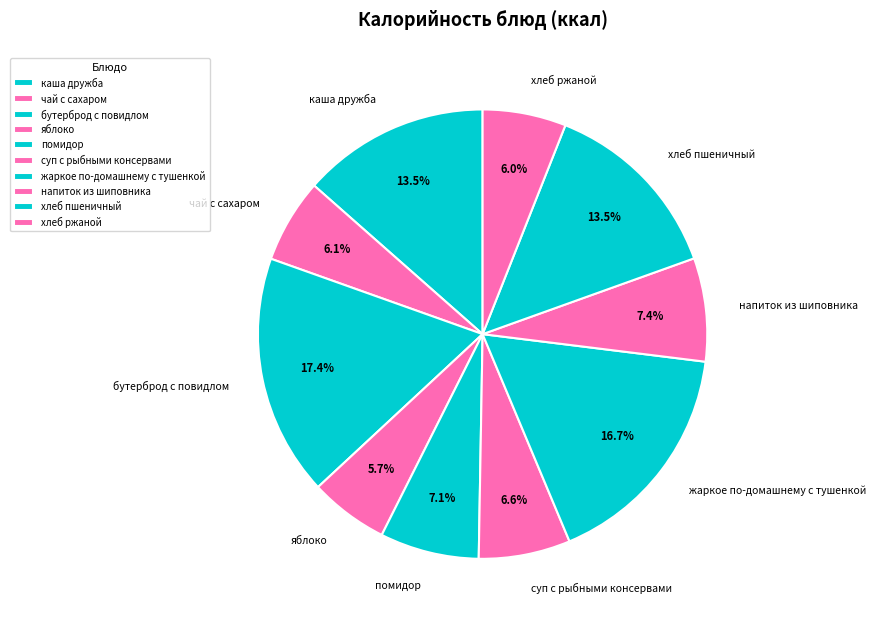

Which slice is the largest?

бутерброд с повидлом